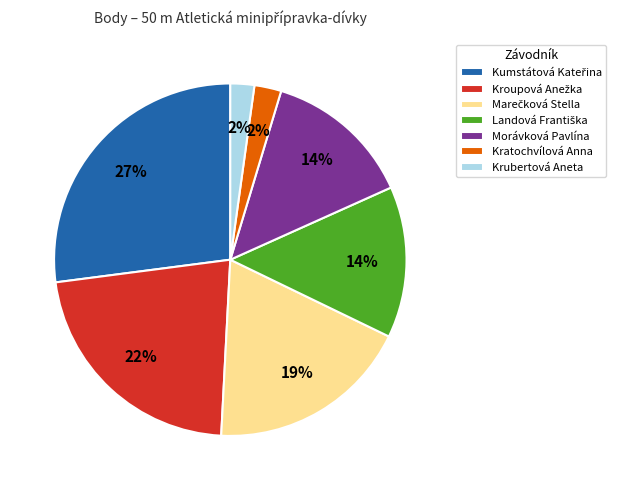

Does Krubertová Aneta account for over 50% of the chart?

No